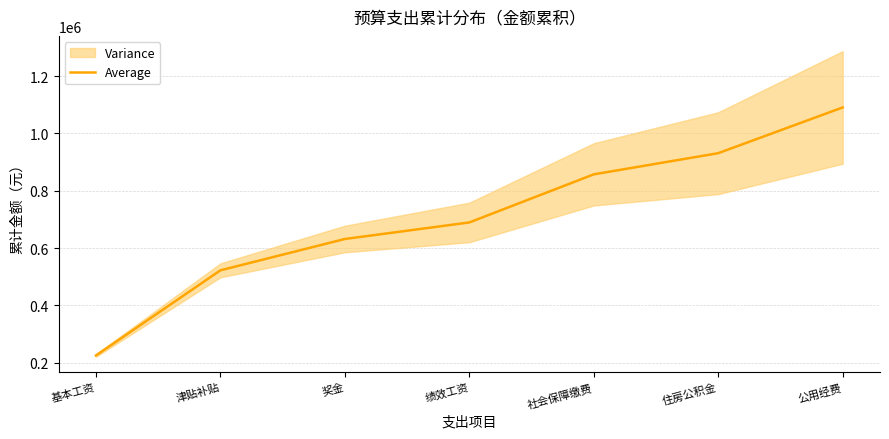

What is the average value?

706917.3